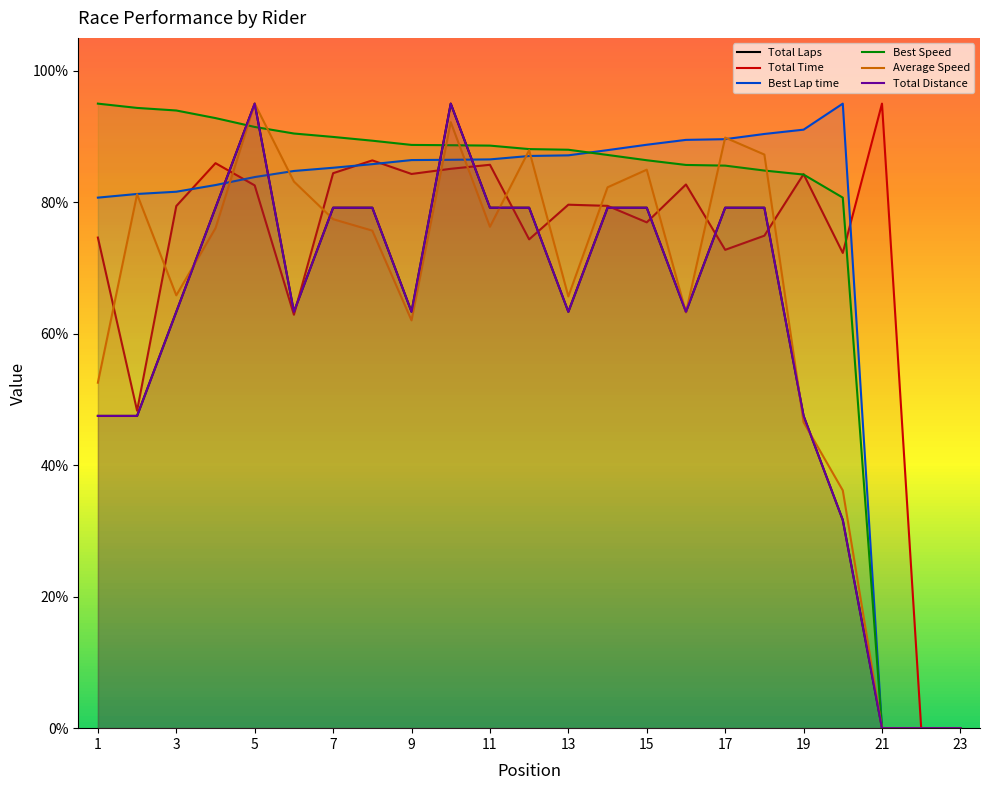

Reading left to right, extract all data points from this chart.

Total Laps: 47.5	47.5	63.3	79.2	95.0	63.3	79.2	79.2	63.3	95.0	79.2	79.2	63.3	79.2	79.2	63.3	79.2	79.2	47.5	31.7	0.0	0.0	0.0
Total Time: 74.6	48.3	79.4	85.9	82.6	62.9	84.4	86.4	84.3	85.1	85.7	74.4	79.6	79.4	76.9	82.7	72.8	74.9	84.3	72.3	95.0	0.0	0.0
Best Lap time: 80.7	81.3	81.6	82.6	83.8	84.8	85.2	85.8	86.4	86.5	86.5	87.0	87.1	87.9	88.7	89.5	89.6	90.4	91.0	95.0	0.0	0.0	0.0
Best Speed: 95.0	94.3	94.0	92.8	91.5	90.5	89.9	89.4	88.7	88.7	88.6	88.1	88.0	87.2	86.4	85.7	85.6	84.8	84.2	80.7	0.0	0.0	0.0
Average Speed: 52.6	81.2	65.8	76.1	95.0	83.1	77.4	75.7	62.0	92.2	76.3	87.9	65.7	82.3	85.0	63.2	89.8	87.3	46.5	36.2	0.0	0.0	0.0
Total Distance: 47.5	47.5	63.3	79.2	95.0	63.3	79.2	79.2	63.3	95.0	79.2	79.2	63.3	79.2	79.2	63.3	79.2	79.2	47.5	31.7	0.0	0.0	0.0